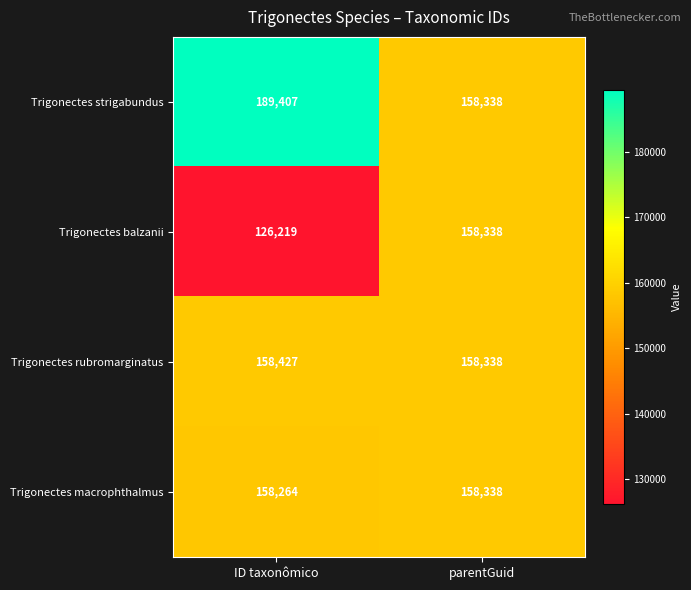

What is the sum of the Trigonectes strigabundus values at ID taxonômico and parentGuid?

347745